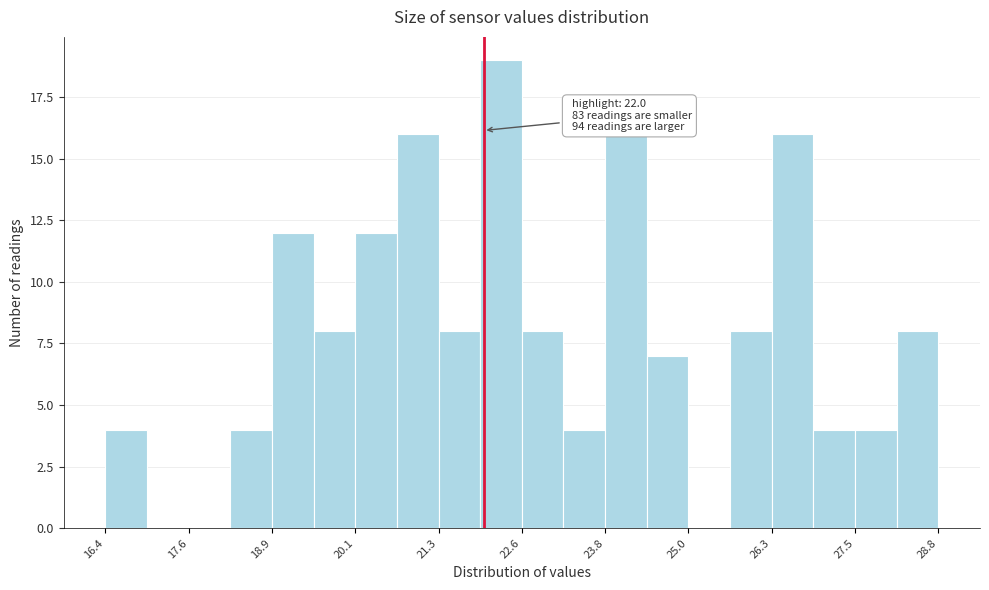

Read against the x-axis, roughly where is the centre of the tallest bar?

22.2